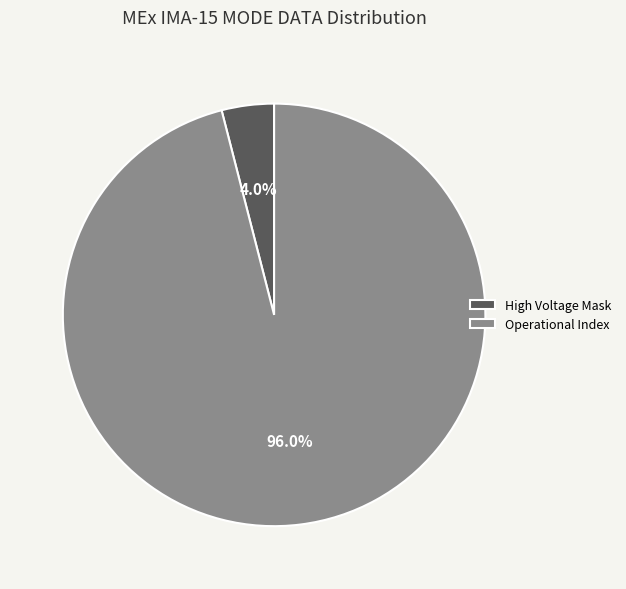

What percentage is the Operational Index slice, to the nearest percent?

96%